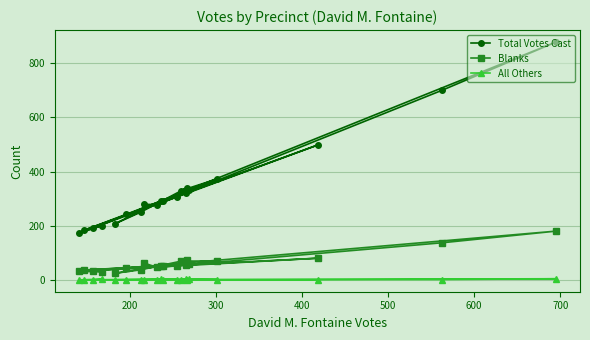

True or false: All Others has more than 1 interior local peaks.

True